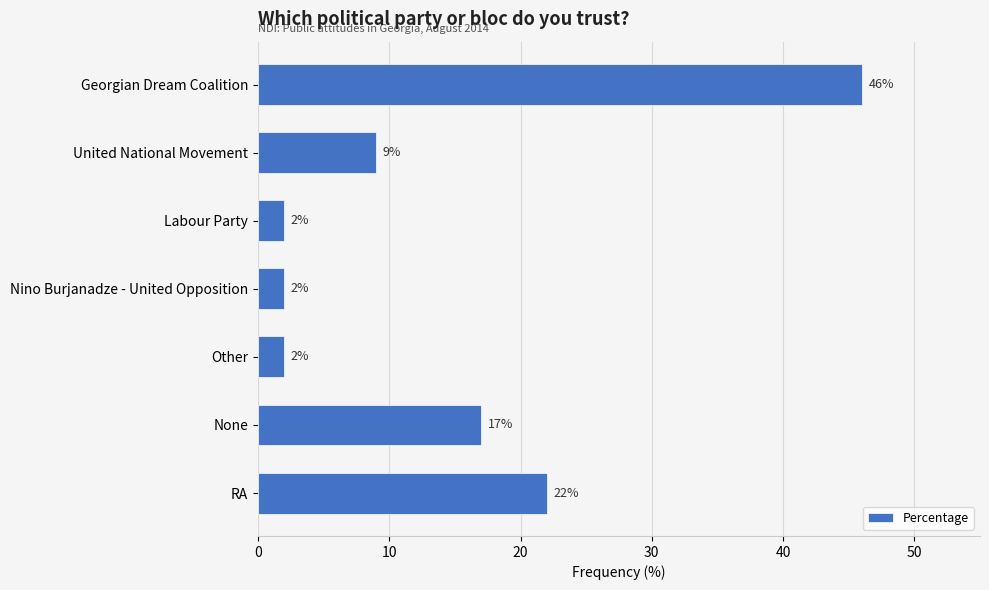

The chart shows a value of 46 at Georgian Dream Coalition. True or false?

True